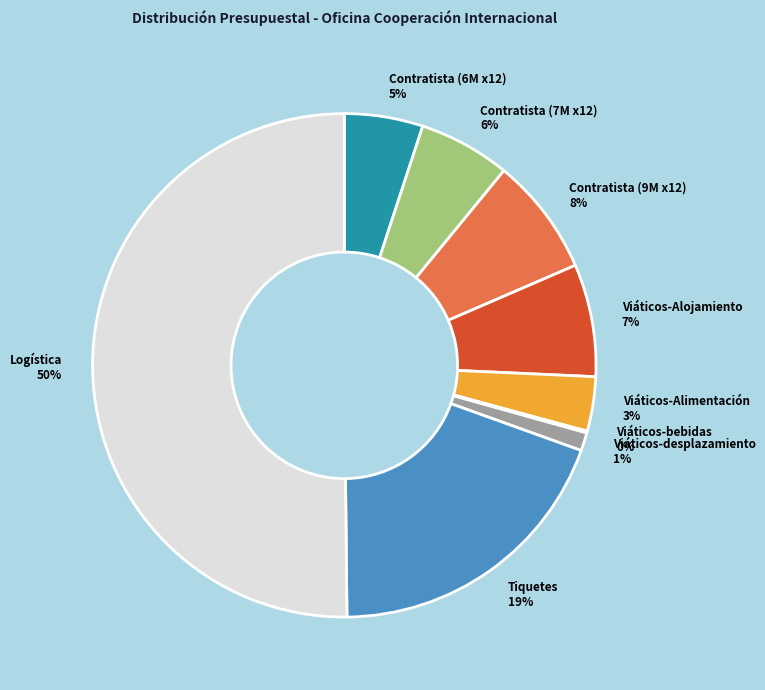

Which slice is the largest?

Logística 50%